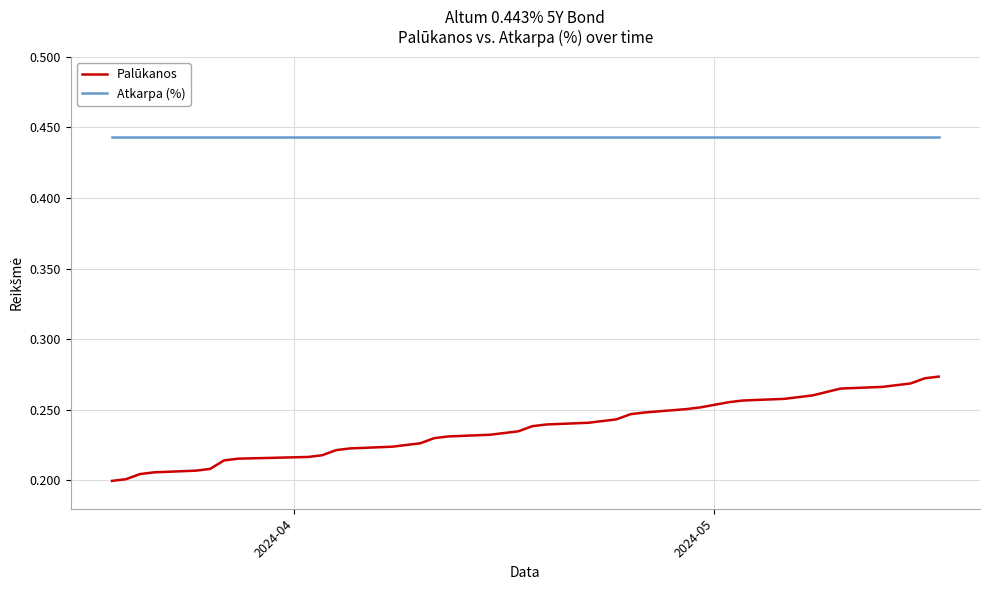

Which series has the largest total across all categories?

Atkarpa (%)